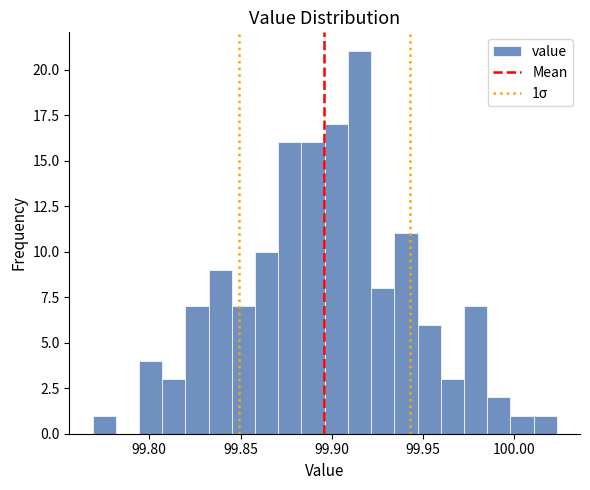

Read against the x-axis, roughly where is the centre of the tallest bar?

99.915